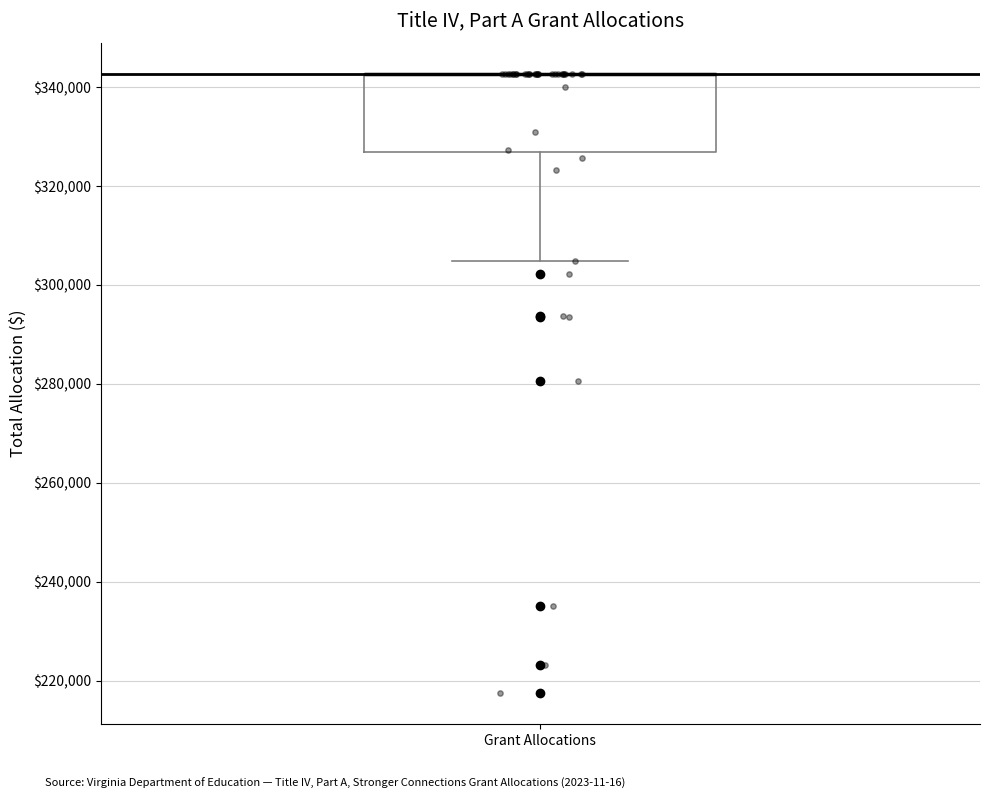

Read this box plot against the y-axis: the position of the median line, the range covered by the box, and the ends of both whiskers. The values are not printed on the chart, so give them approximately, as read against the axis.

median 342000 (drawn on the box's upper edge), box 326000 to 342000, whiskers 304000 to 342000